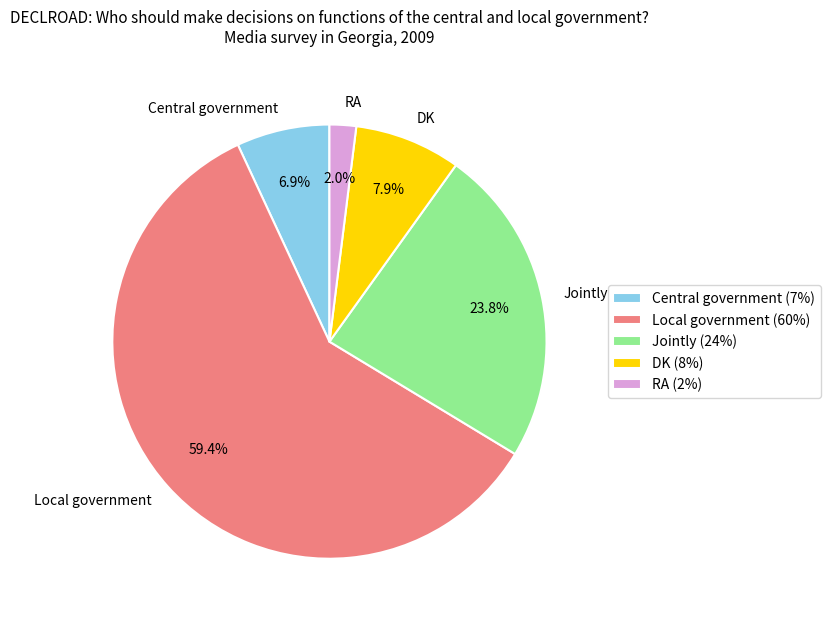

Is the sum of DK and Local government greater than half?

Yes